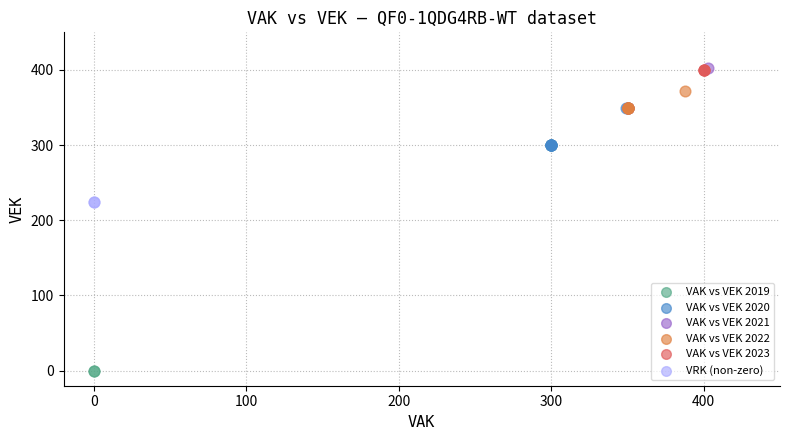

What are all the series names shown in the legend?

VAK vs VEK 2019, VAK vs VEK 2020, VAK vs VEK 2021, VAK vs VEK 2022, VAK vs VEK 2023, VRK (non-zero)